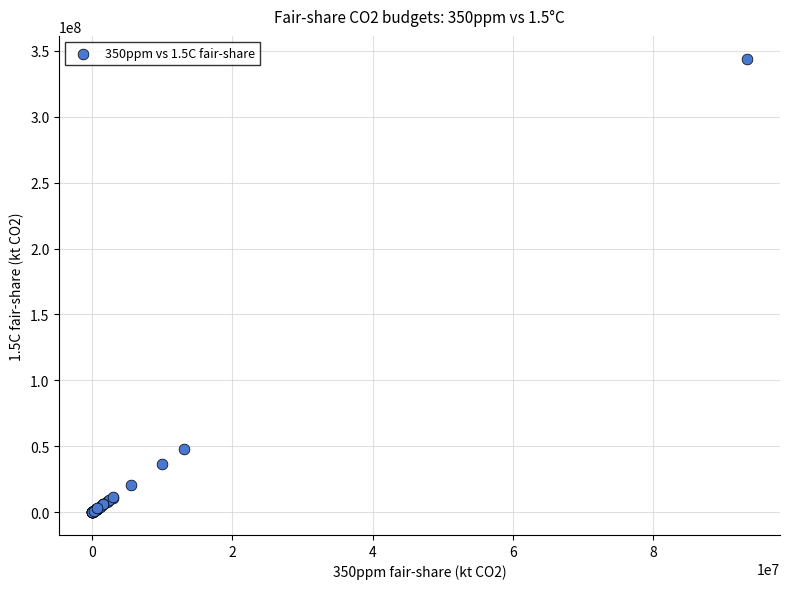

What Y value in the scatter plot is closest to 172006310?

48369888.3